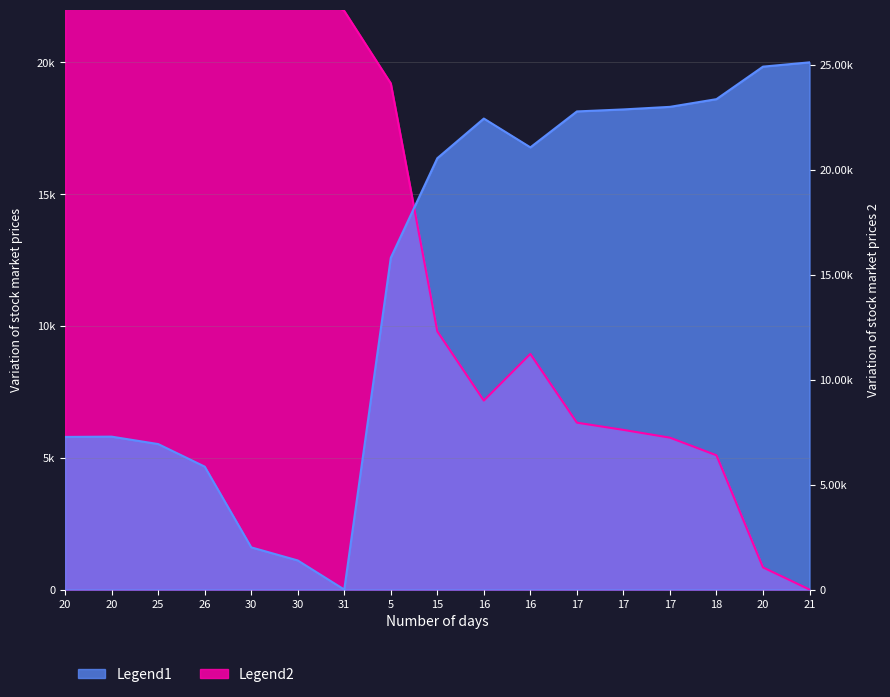

How many data points in Legend1 are above 16363?

9